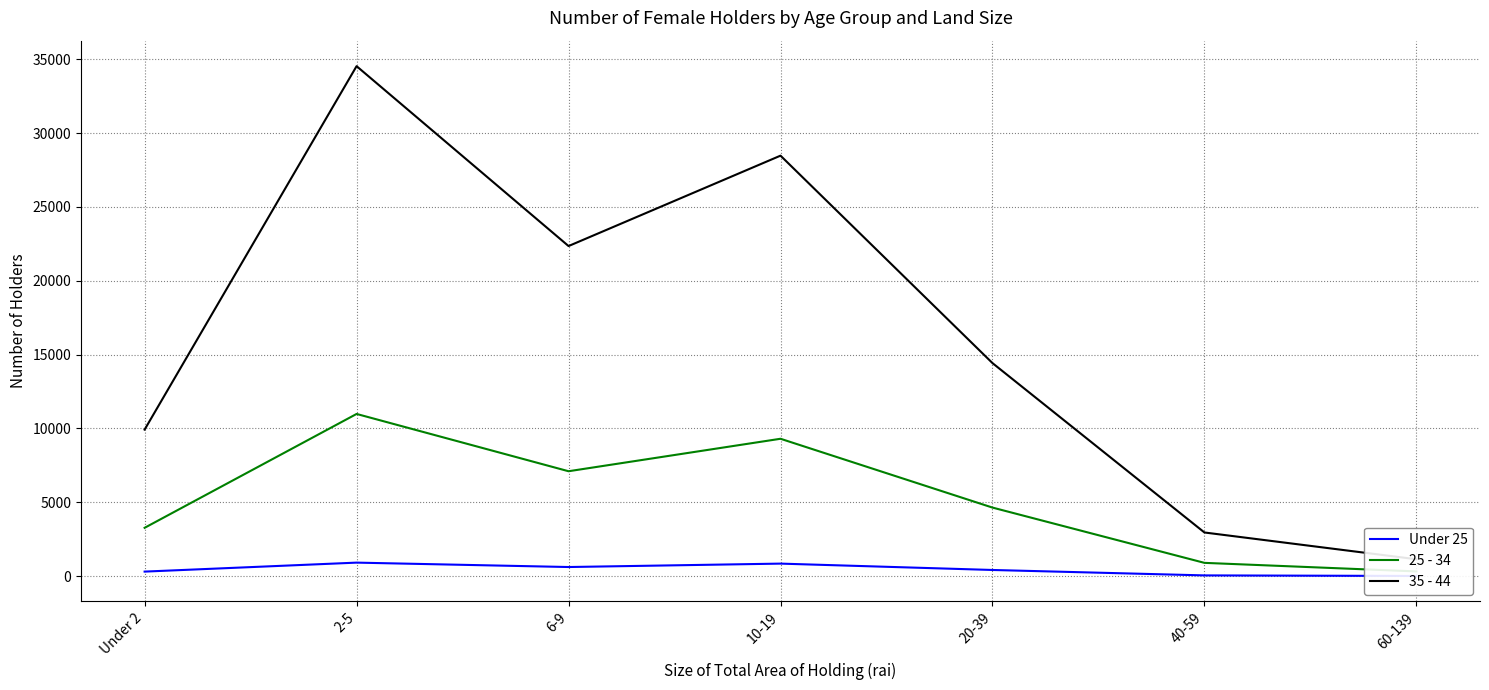

What is the difference between the 35 - 44 values at 10-19 and 40-59?

25508